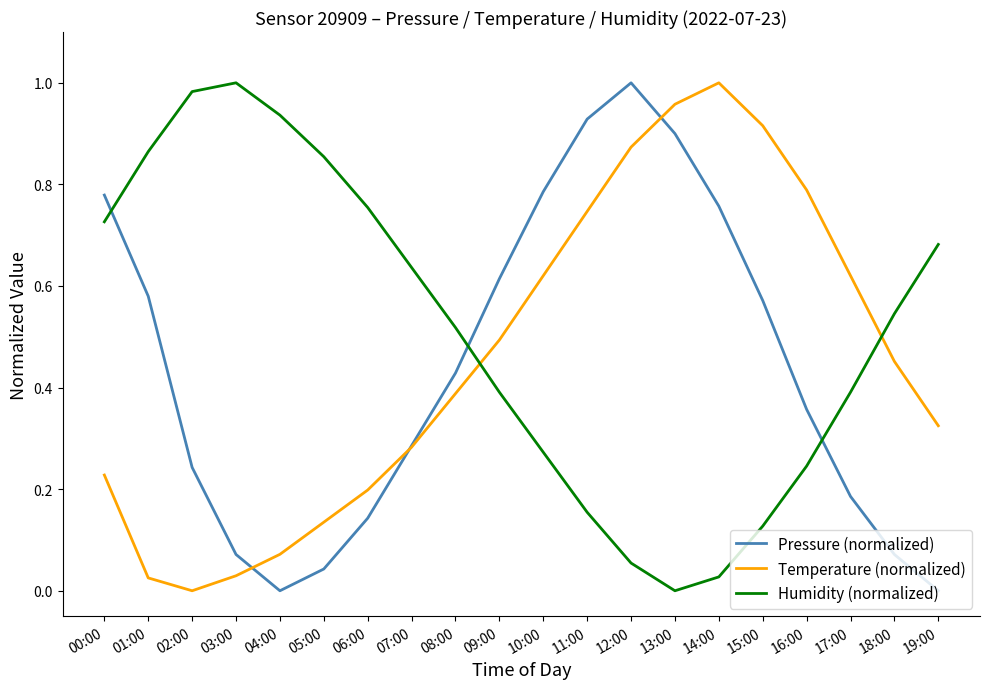

At how many categories does at least one series exceed 0?

20